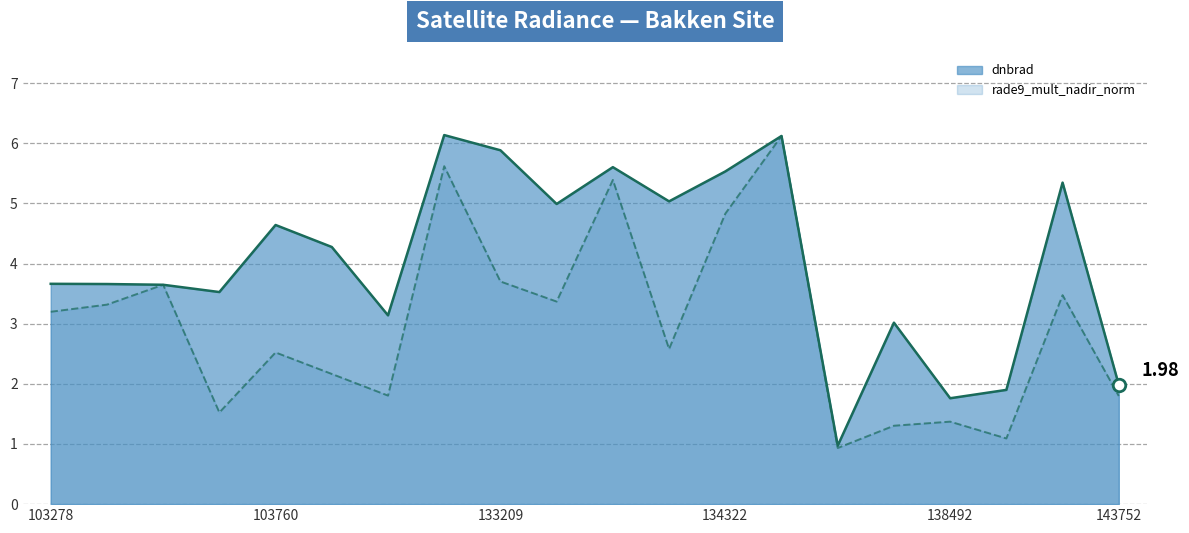

What are all the series names shown in the legend?

dnbrad, rade9_mult_nadir_norm